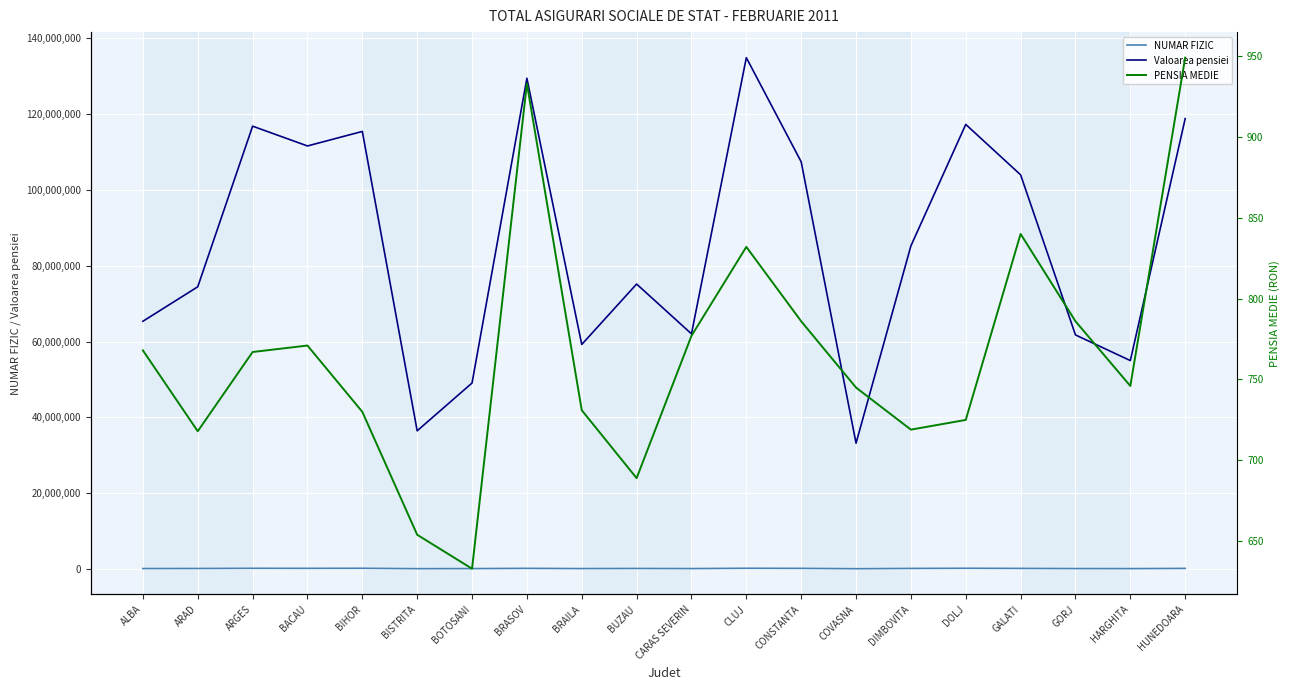

Which series has the largest total across all categories?

Valoarea pensiei